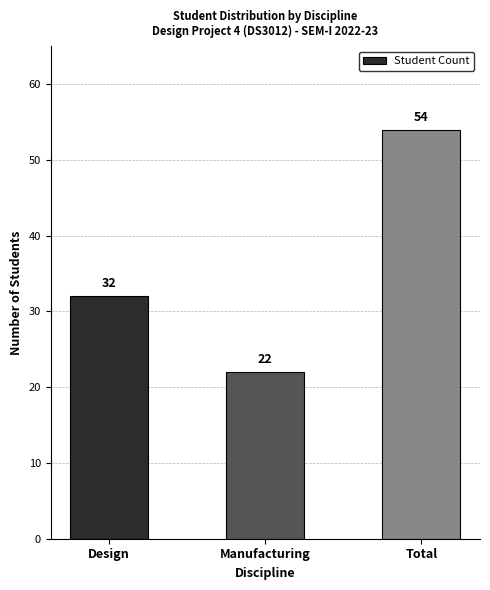

How many bars are there in total?

3